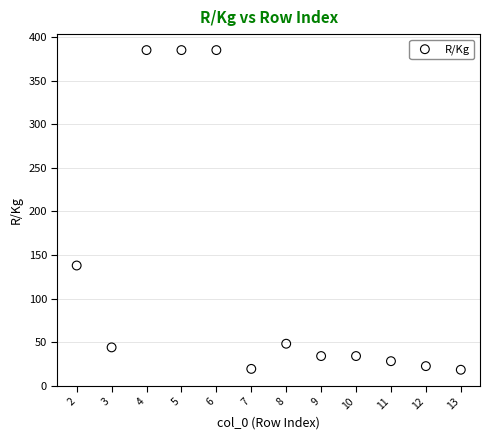

What Y value in the scatter plot is closest to 201?

137.9